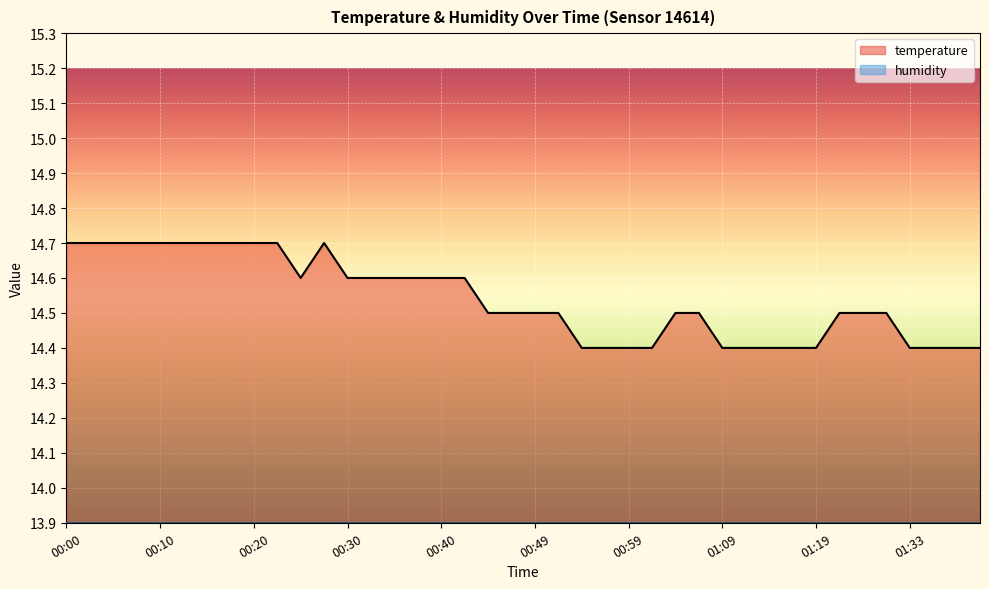

Reading right to left, list all the values displayed in this chart.

01:41=14.4	01:38=14.4	01:36=14.4	01:33=14.4	01:28=14.5	01:24=14.5	01:22=14.5	01:19=14.4	01:16=14.4	01:14=14.4	01:12=14.4	01:09=14.4	01:07=14.5	01:04=14.5	01:02=14.4	00:59=14.4	00:57=14.4	00:54=14.4	00:52=14.5	00:49=14.5	00:47=14.5	00:45=14.5	00:42=14.6	00:40=14.6	00:37=14.6	00:35=14.6	00:32=14.6	00:30=14.6	00:27=14.7	00:25=14.6	00:22=14.7	00:20=14.7	00:18=14.7	00:15=14.7	00:13=14.7	00:10=14.7	00:08=14.7	00:05=14.7	00:03=14.7	00:00=14.7